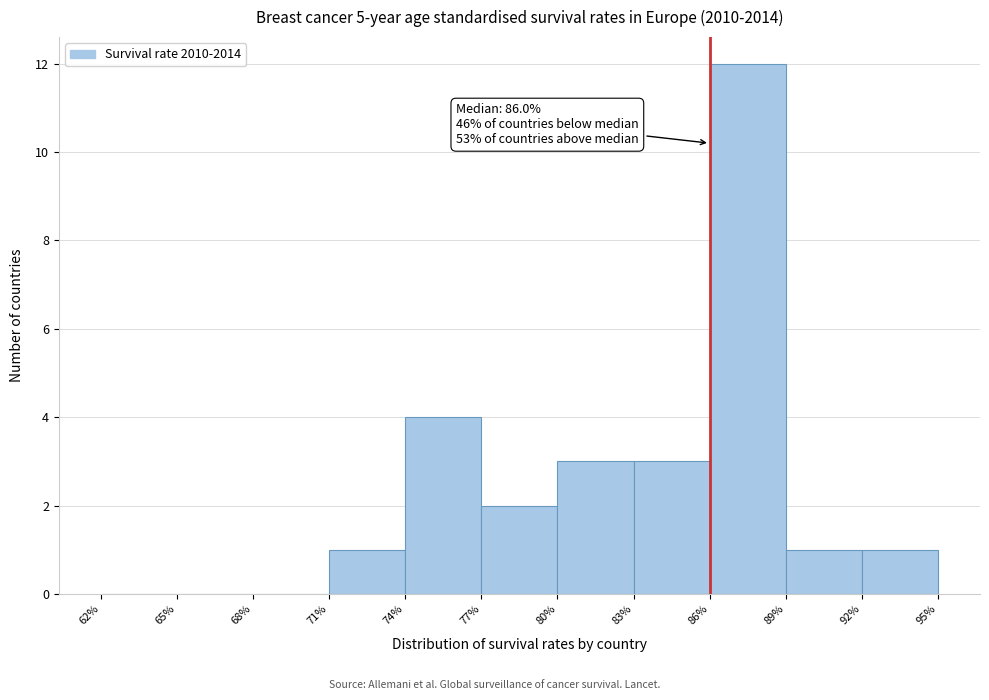

Over which range of the x-axis is the bar tallest?

86% to 89%